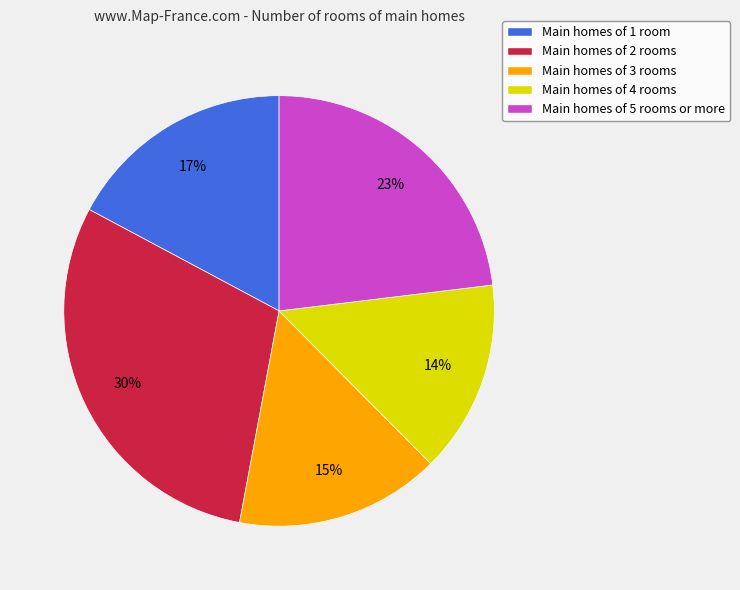

To the nearest percent, what is the difference between the Main homes of 5 rooms or more and Main homes of 3 rooms slice percentages?

8%